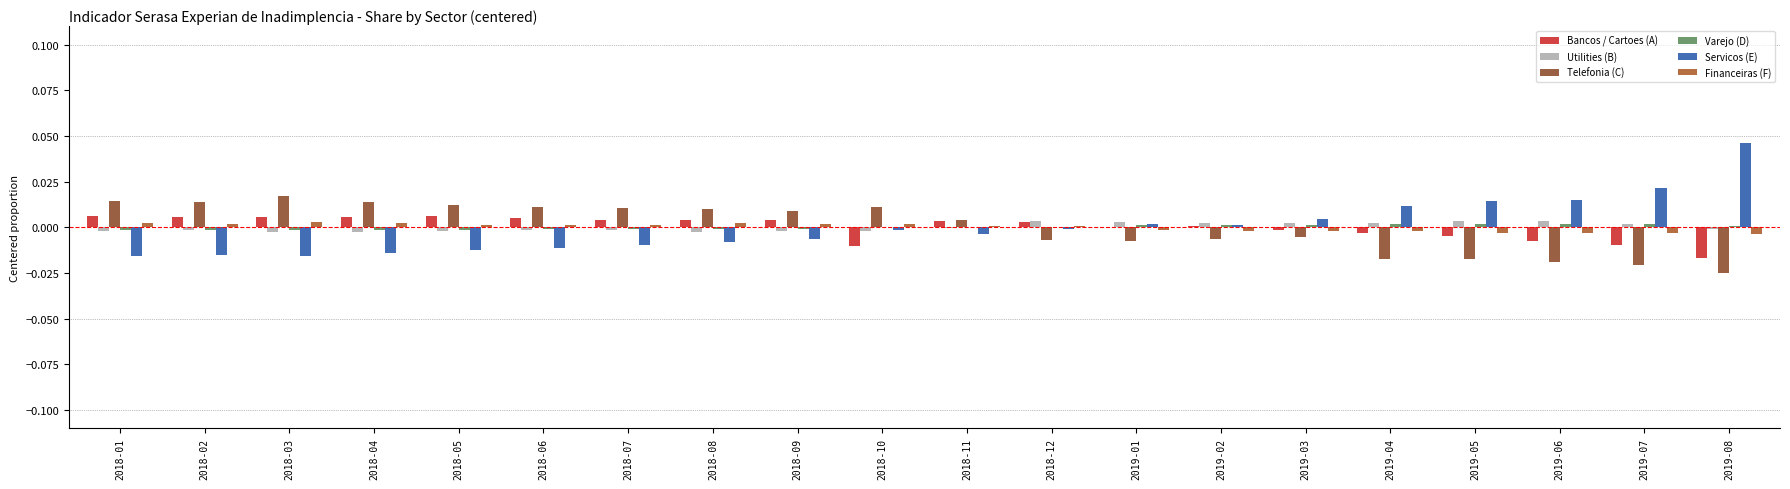

What position from the left is 2019-04?

16